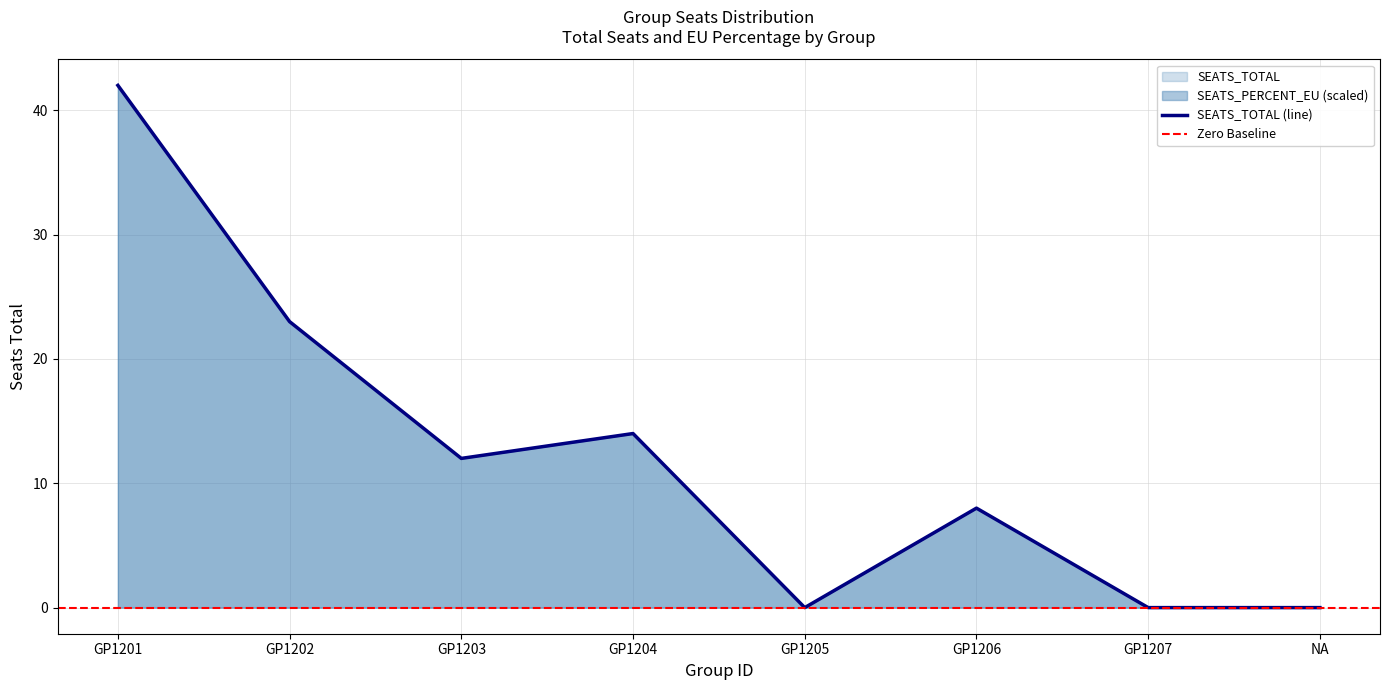

How many values are below 12?

4